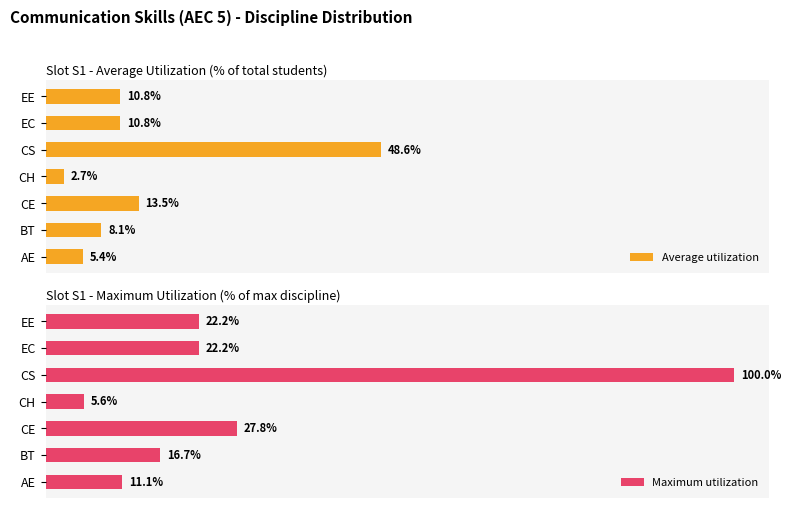

Which category has the highest value in the Average utilization series?

CS